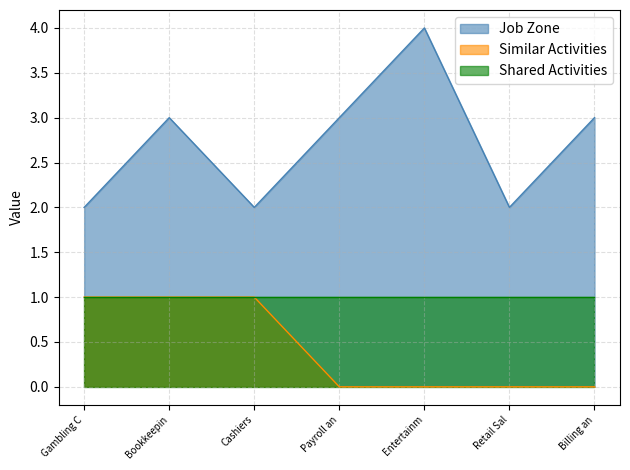

What is the sum of all Job Zone values?

19